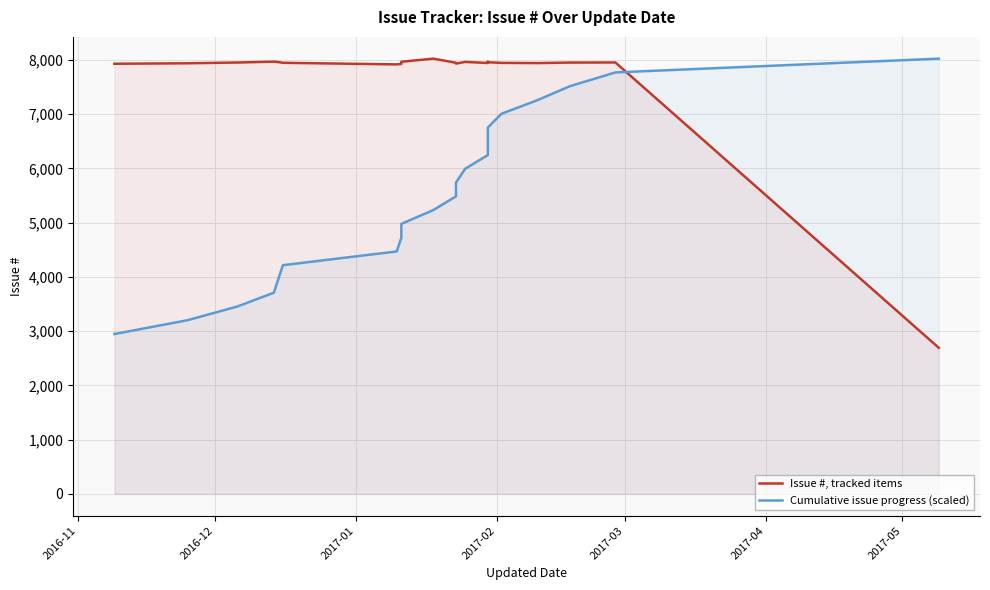

Rank the series at 2016-12 from highest to lowest value.

Issue #, tracked items, Cumulative issue progress (scaled)